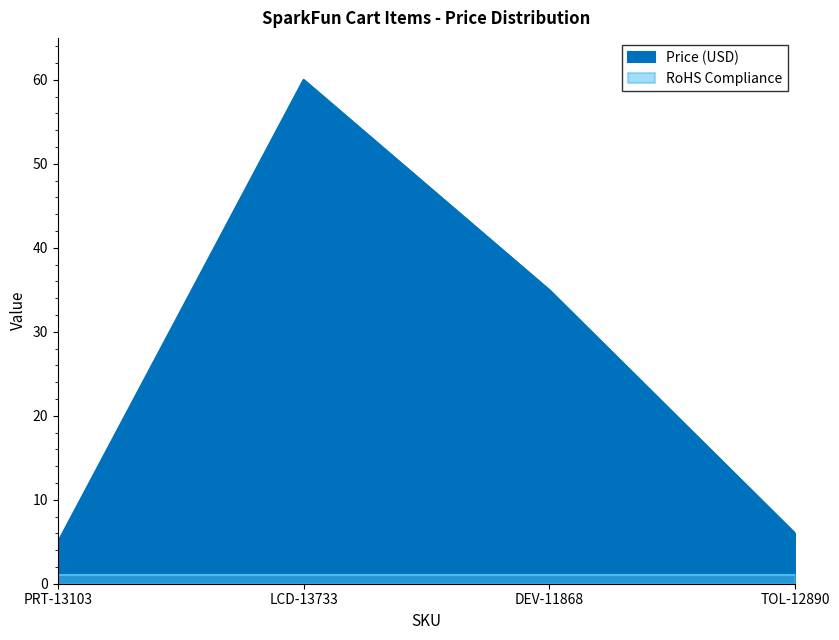

How many interior local peaks (higher than both neighbors) does the data have?

1